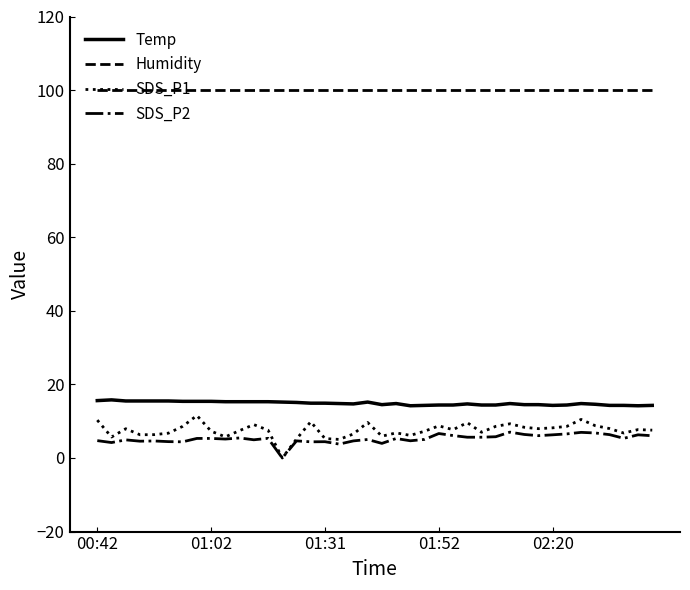

Does the chart have visible grid lines?

No